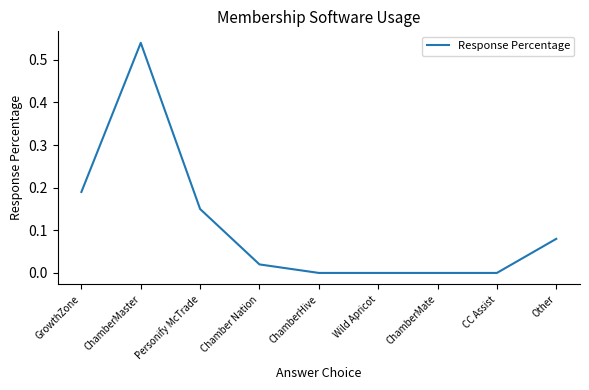

What position from the left is ChamberHive?

5